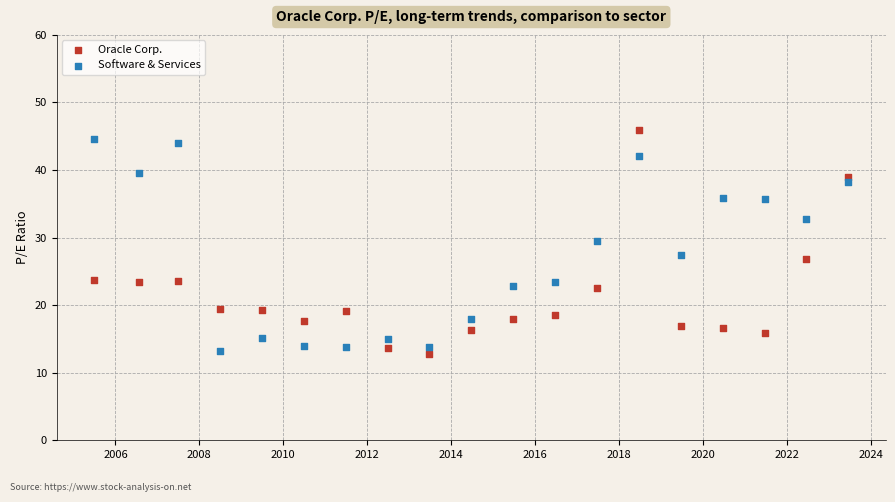

Across all data points, what is the range of X values (max minus min)?

6563.0